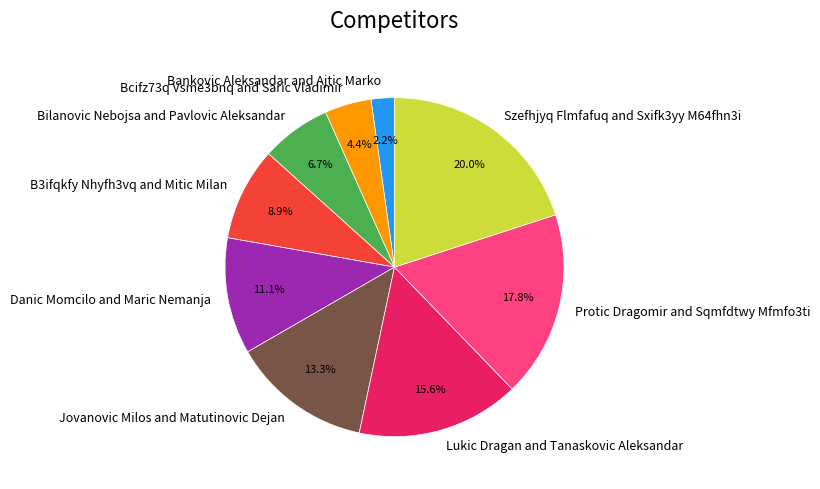

To the nearest percent, what portion does Protic Dragomir and Sqmfdtwy Mfmfo3ti represent?

18%